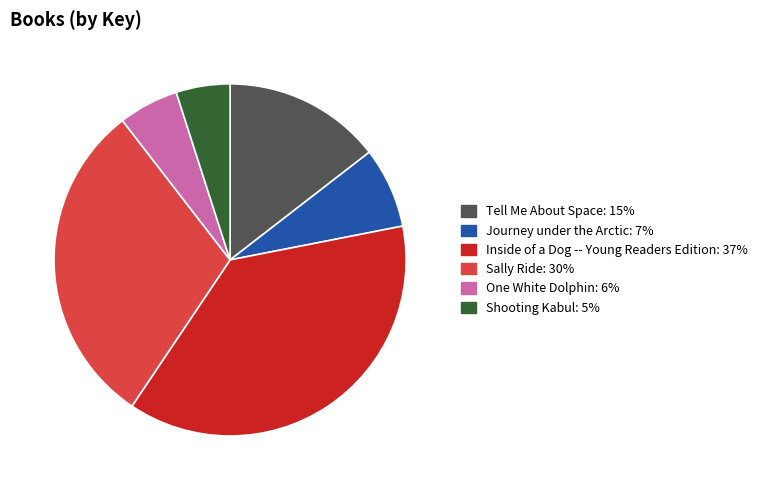

Is it true that Sally Ride is 22% of the pie?

False